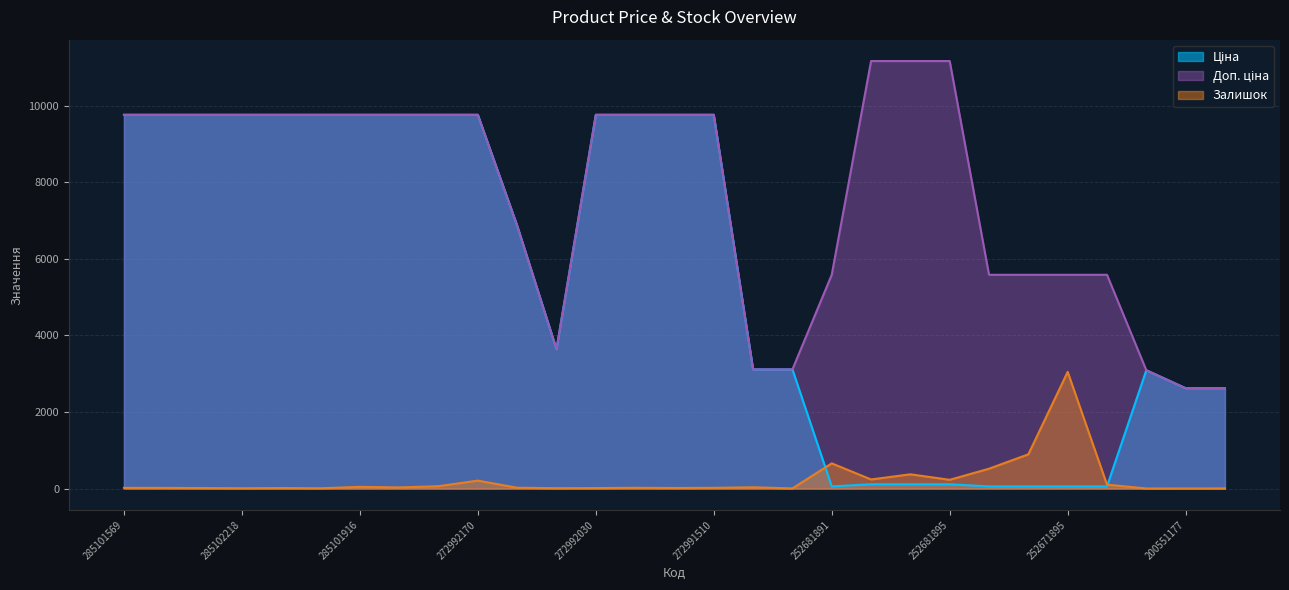

Where does the Ціна series first go above 6869?

285101569